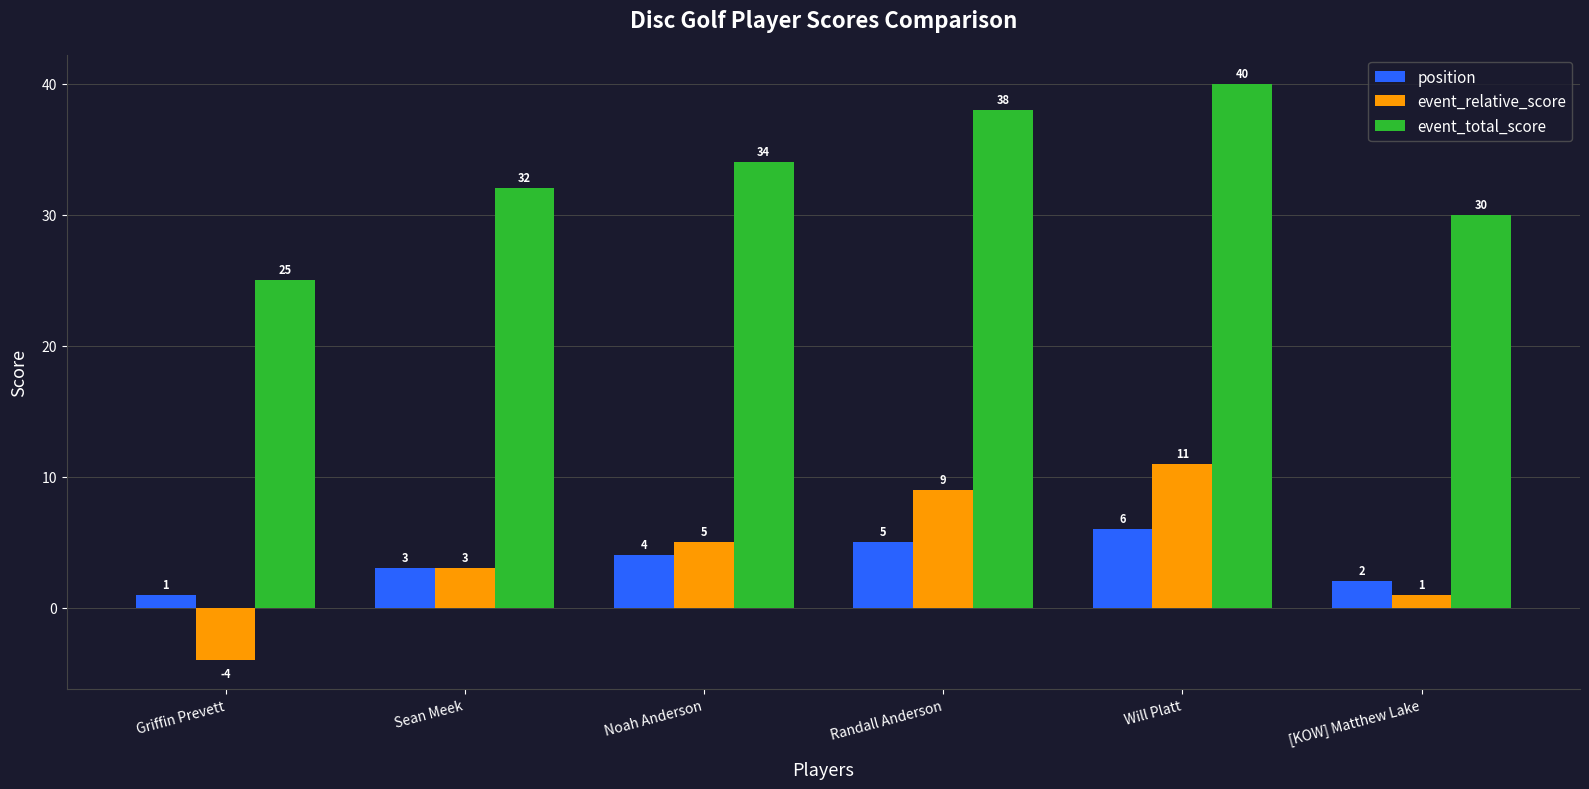

Reading left to right, list all the values displayed in this chart.

position: 1	3	4	5	6	2
event_relative_score: -4	3	5	9	11	1
event_total_score: 25	32	34	38	40	30